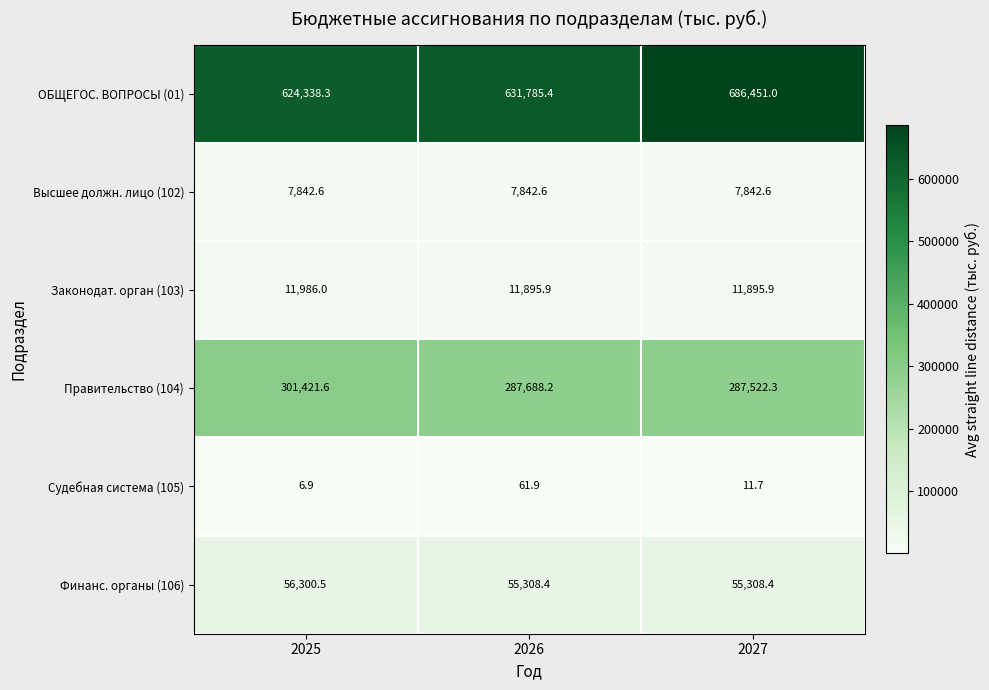

Rank the series by their maximum value, from lowest to highest.

Судебная система (105), Высшее должн. лицо (102), Законодат. орган (103), Финанс. органы (106), Правительство (104), ОБЩЕГОС. ВОПРОСЫ (01)